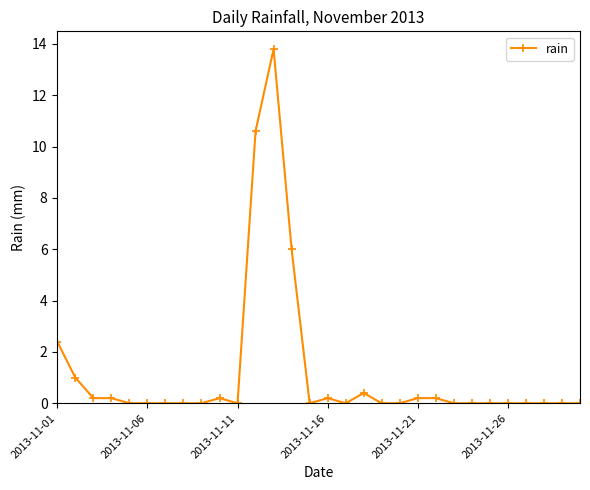

What is the maximum value shown in the chart?

13.8